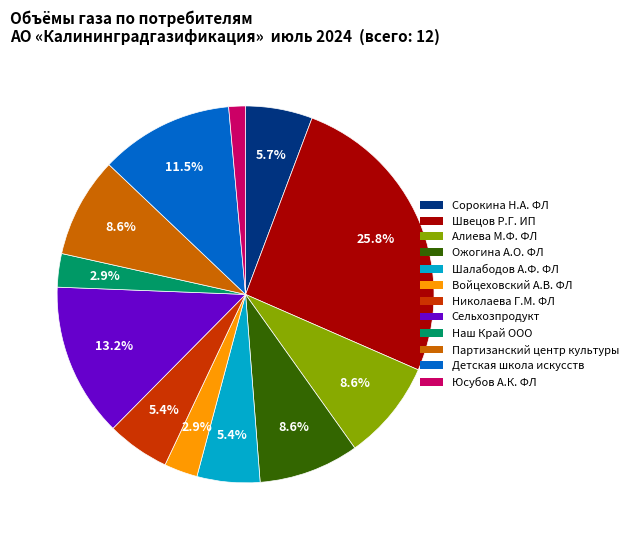

Combined, do Наш Край ООО and Партизанский центр культуры account for over 50%?

No